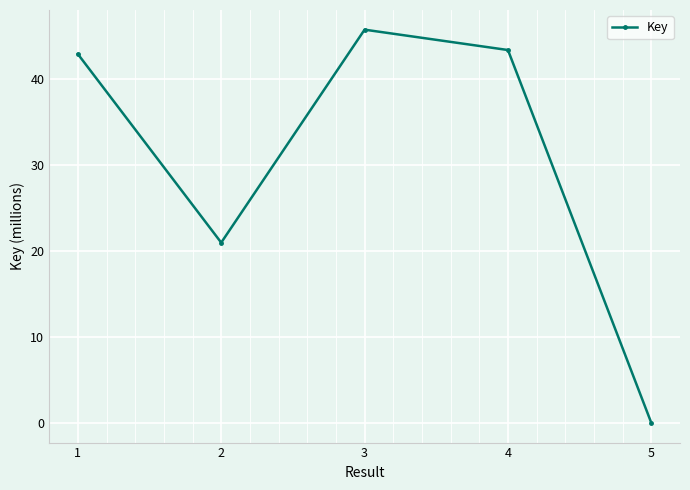

What is the change in value from 1 to 4?

+0.5